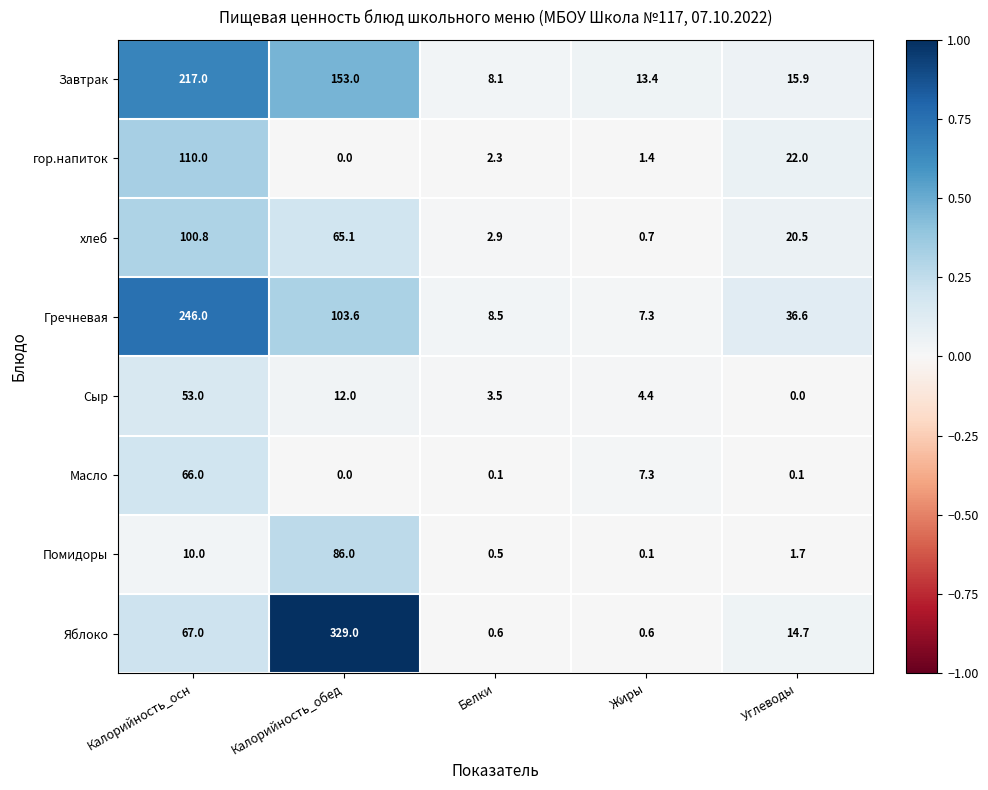

What is the sum of the Гречневая values at Жиры and Калорийность_обед?

110.9